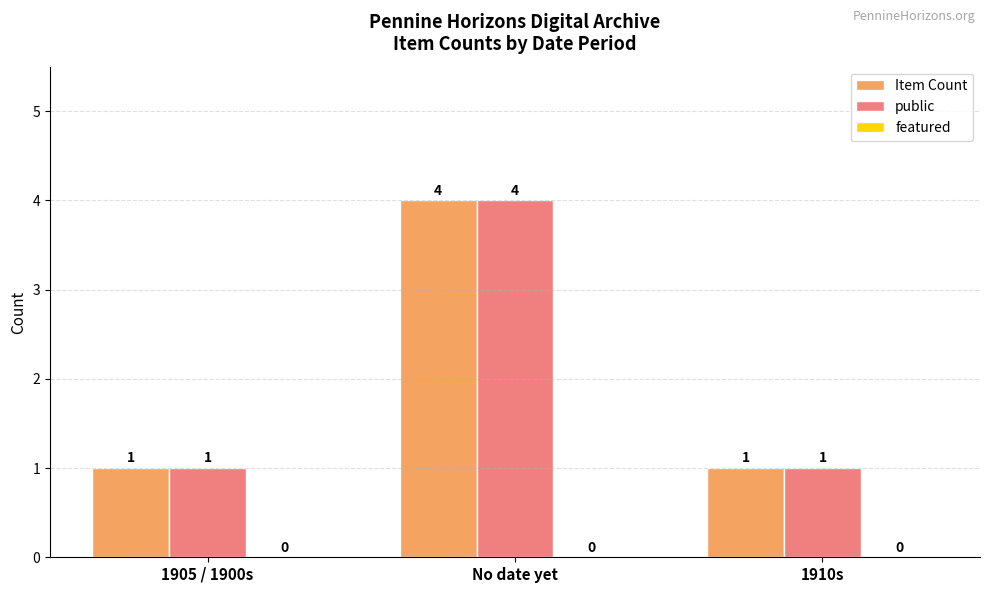

Is the value of public at No date yet greater than the value of Item Count at 1905 / 1900s?

Yes